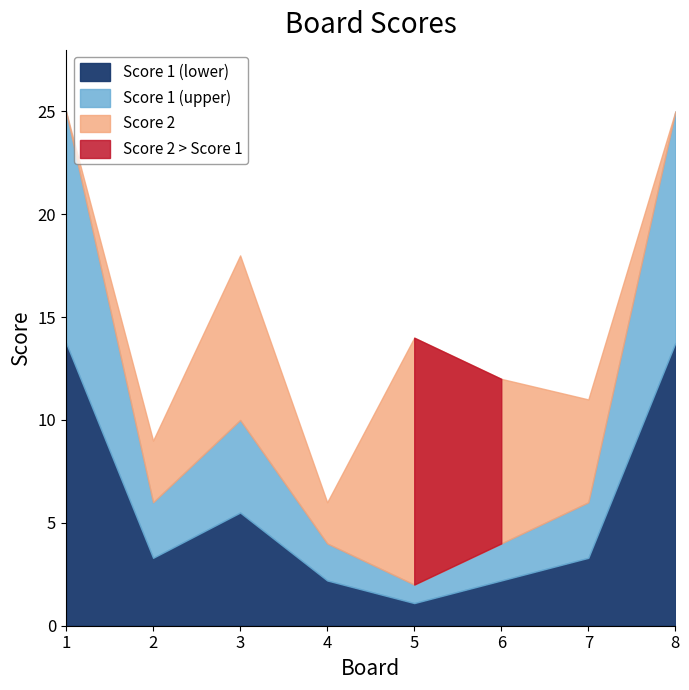

Between 4 and 1, which is larger?

1